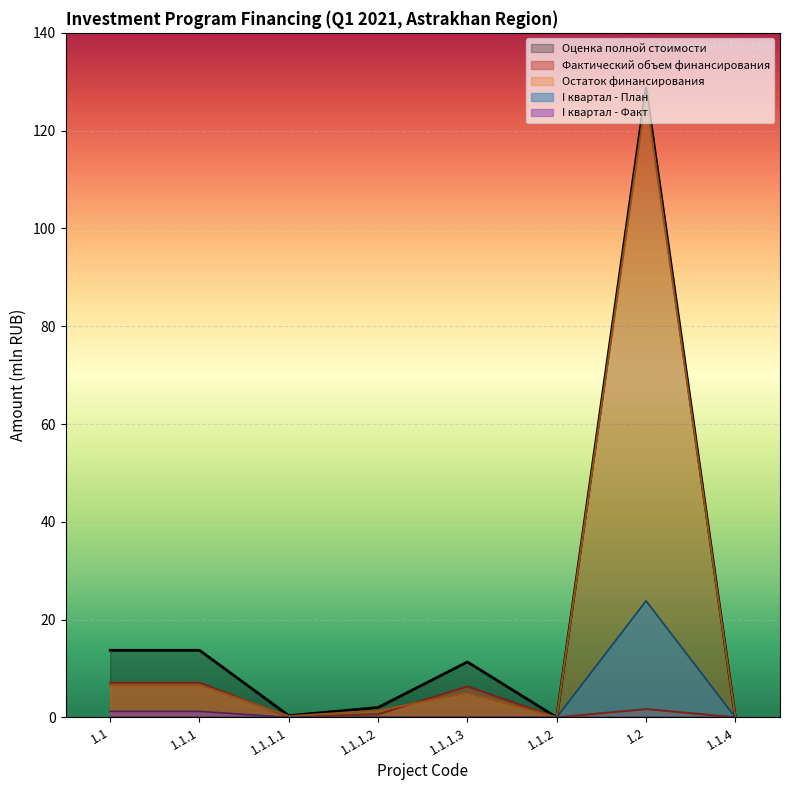

What is the label of the 6th point from the right?

1.1.1.1